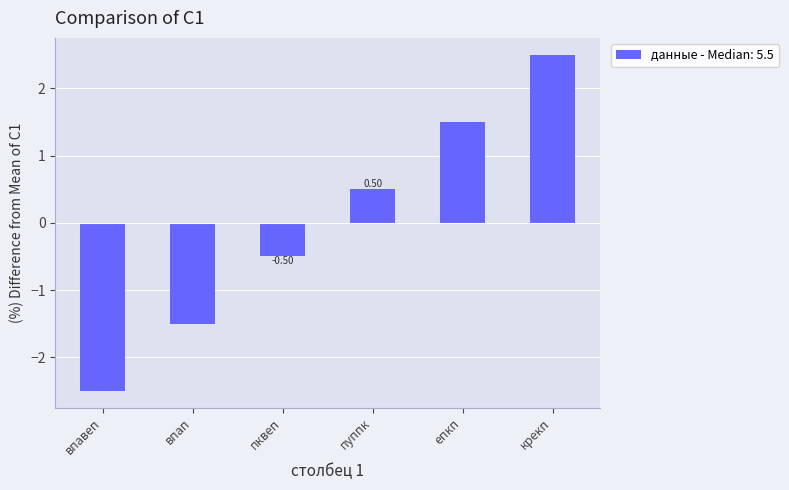

Reading right to left, extract all data points from this chart.

2.5	1.5	0.5	-0.5	-1.5	-2.5